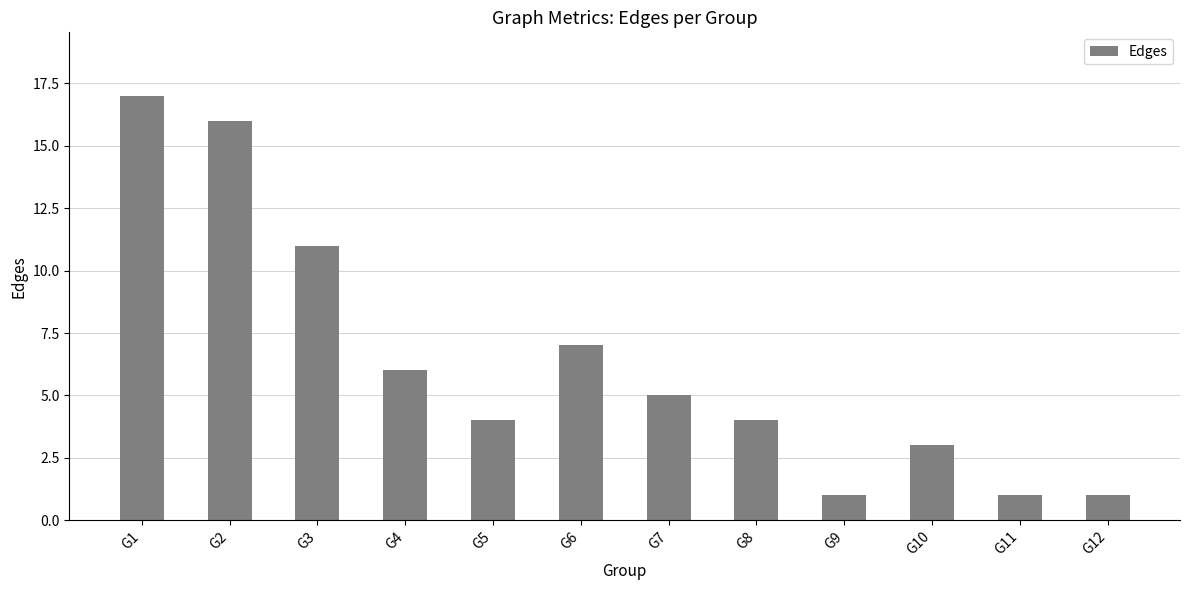

What is the sum of all values?

76